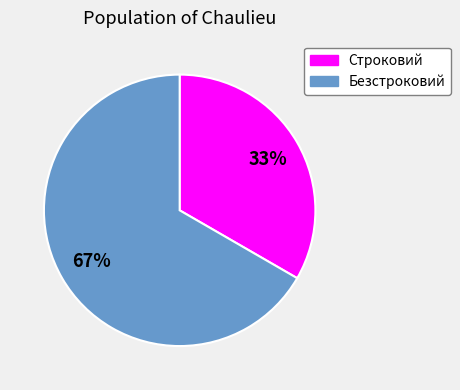

To the nearest percent, what percentage of the pie is Строковий?

33%